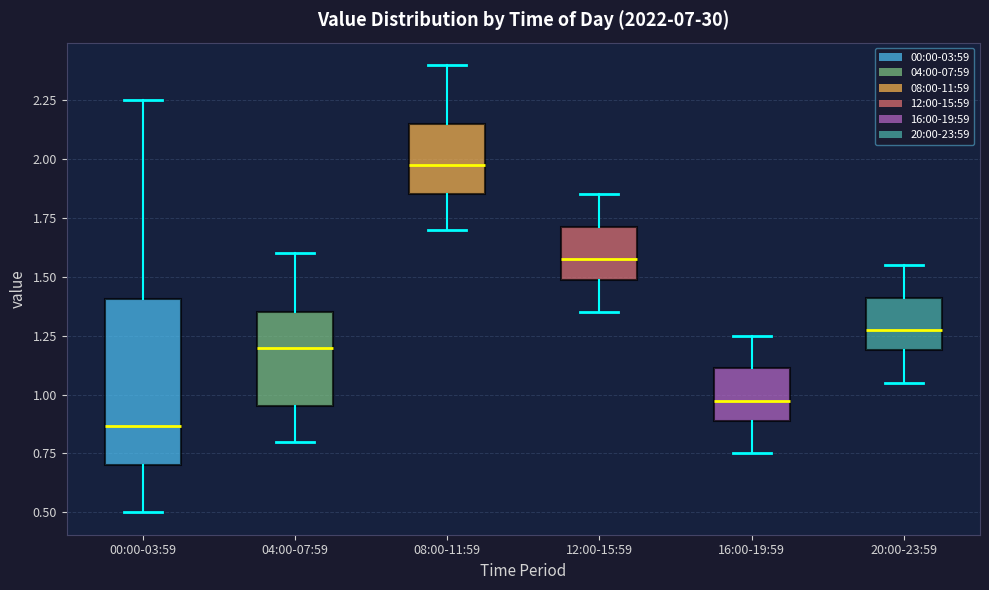

Which box is the tallest, from its lower edge to its upper edge?

00:00-03:59